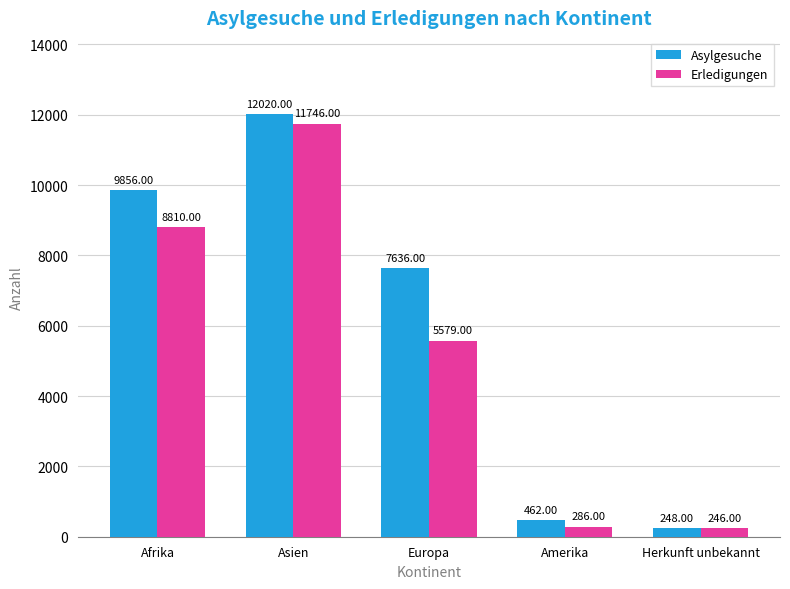

How many bars are there in each group?

2